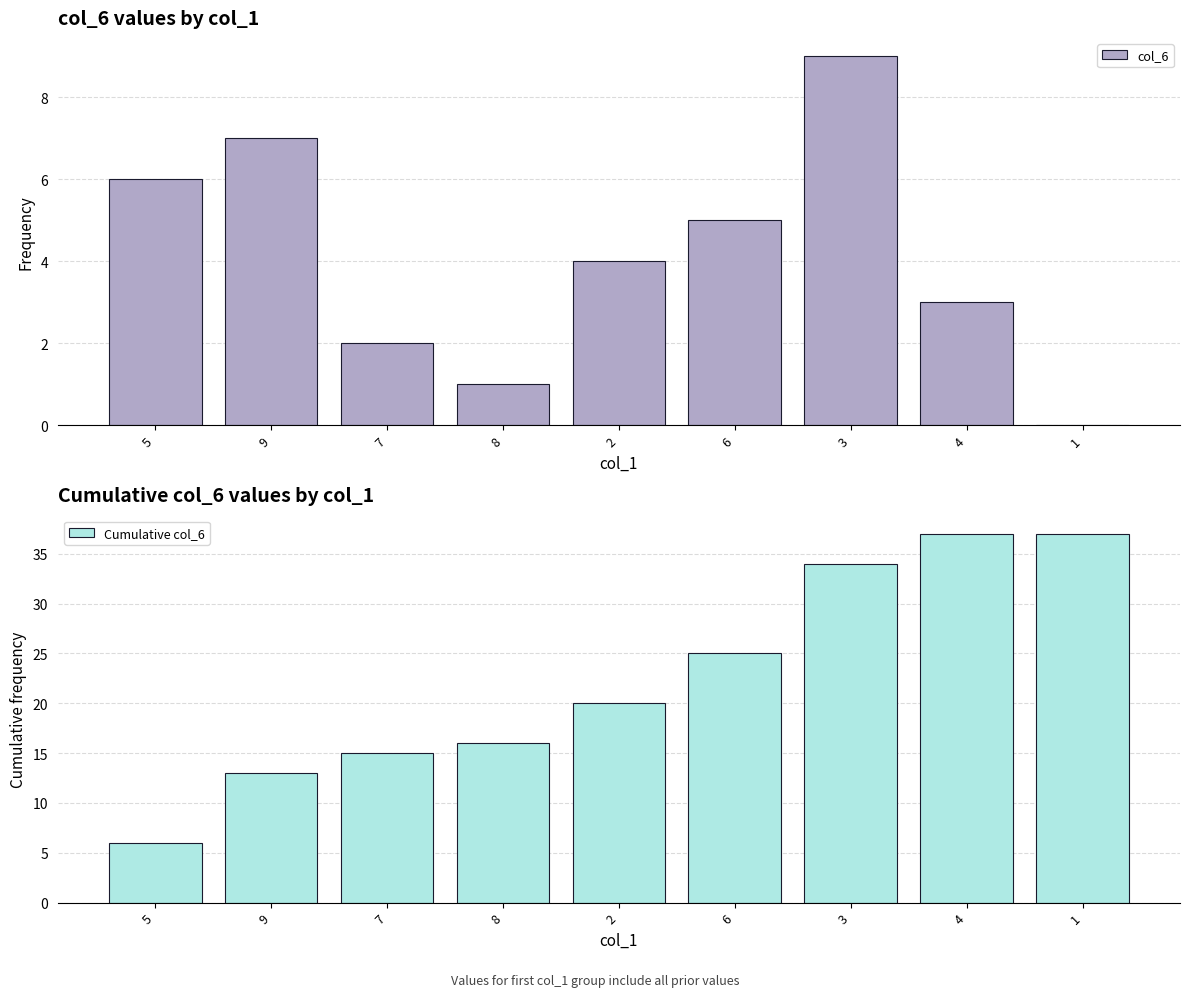

What is the label of the 4th bar from the left?

8